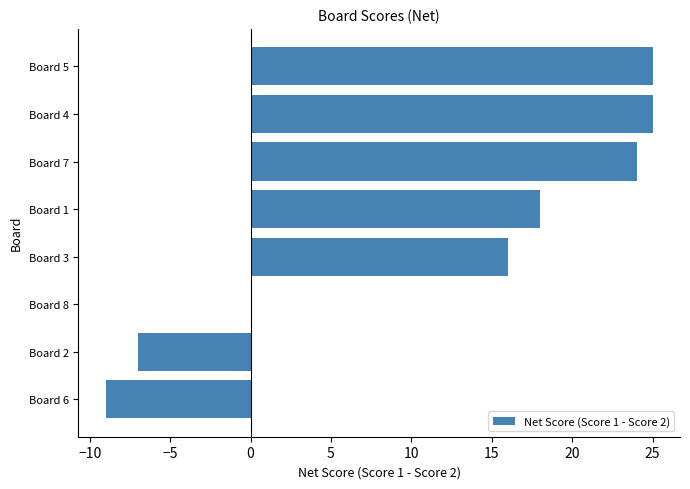

Count the number of categories in the chart.

8